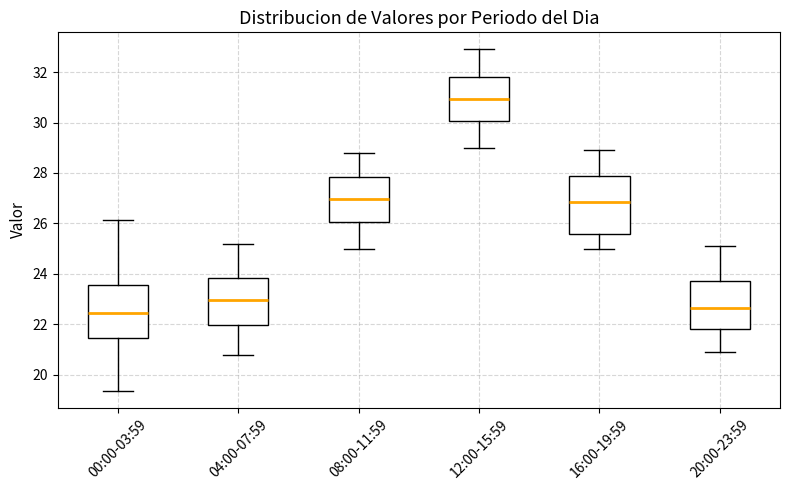

Reading left to right, read every box against the y-axis: the position of its median line, the range the box covers, and the ends of its whiskers. The values are not printed on the chart, so give them approximately, as read against the axis.

00:00-03:59: median 22.4, box 21.4 to 23.6, whiskers 19.4 to 26.2
04:00-07:59: median 23.0, box 22.0 to 23.8, whiskers 20.8 to 25.2
08:00-11:59: median 27.0, box 26.0 to 27.8, whiskers 25.0 to 28.8
12:00-15:59: median 31.0, box 30.0 to 31.8, whiskers 29.0 to 33.0
16:00-19:59: median 26.8, box 25.6 to 27.8, whiskers 25.0 to 29.0
20:00-23:59: median 22.6, box 21.8 to 23.8, whiskers 21.0 to 25.2